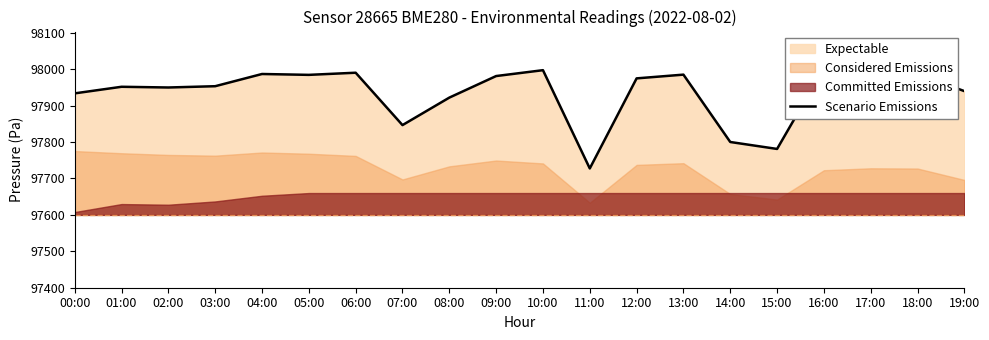

What is the value of the 5th point from the left?

97986.9